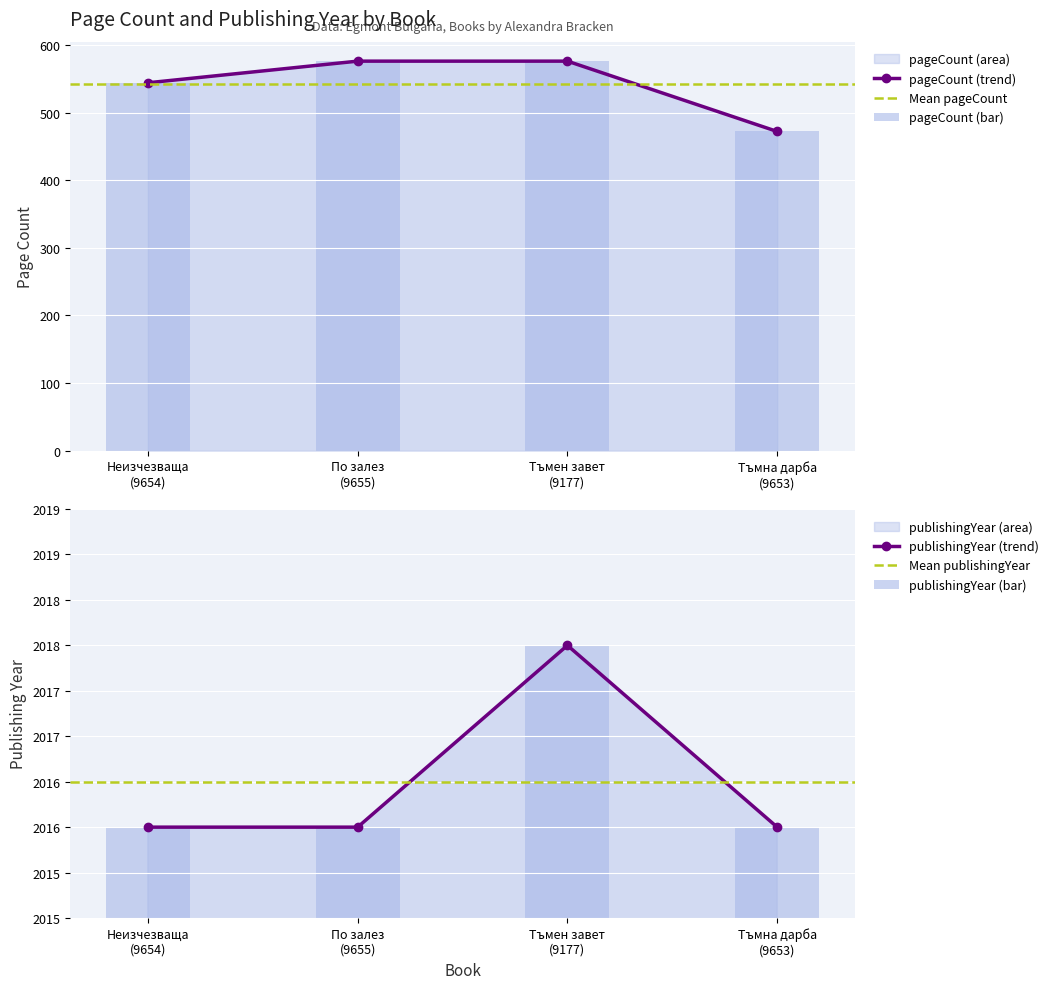

The value of pageCount at Тъмна дарба
(9653) is 472. True or false?

True